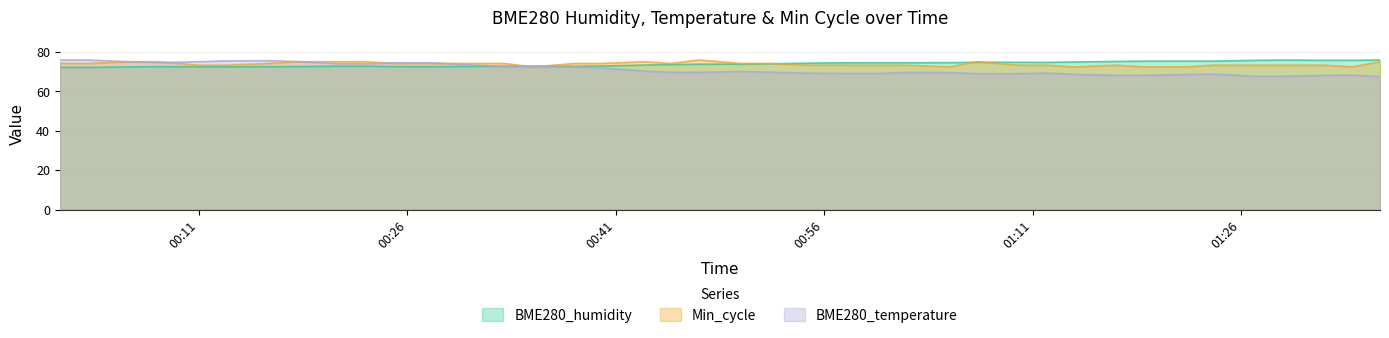

The BME280_humidity series shows 29.7 at 2021/10/05 01:10. True or false?

False